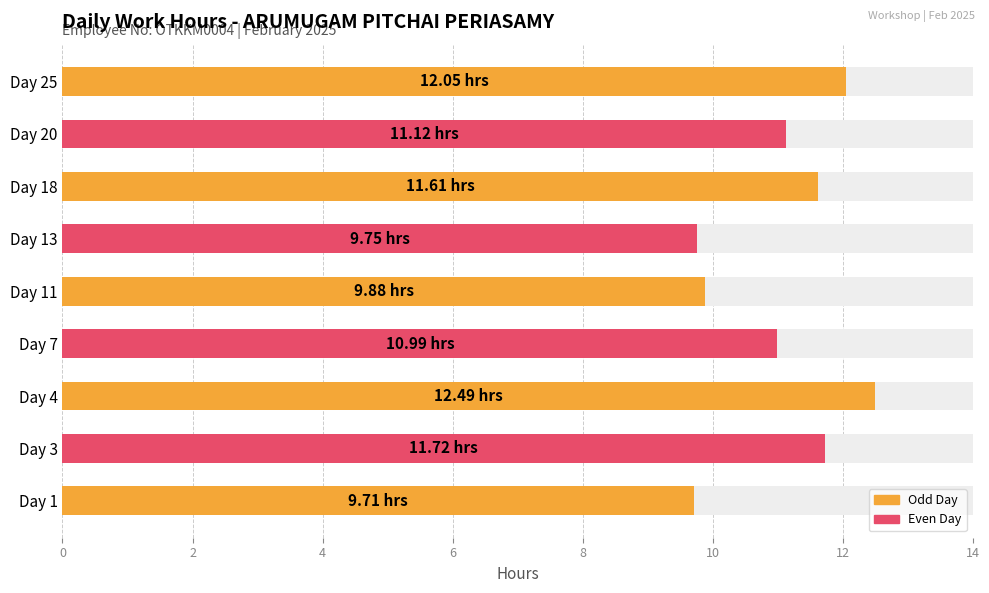

What is the ratio of the value at Day 1 to the value at Day 18?

0.8